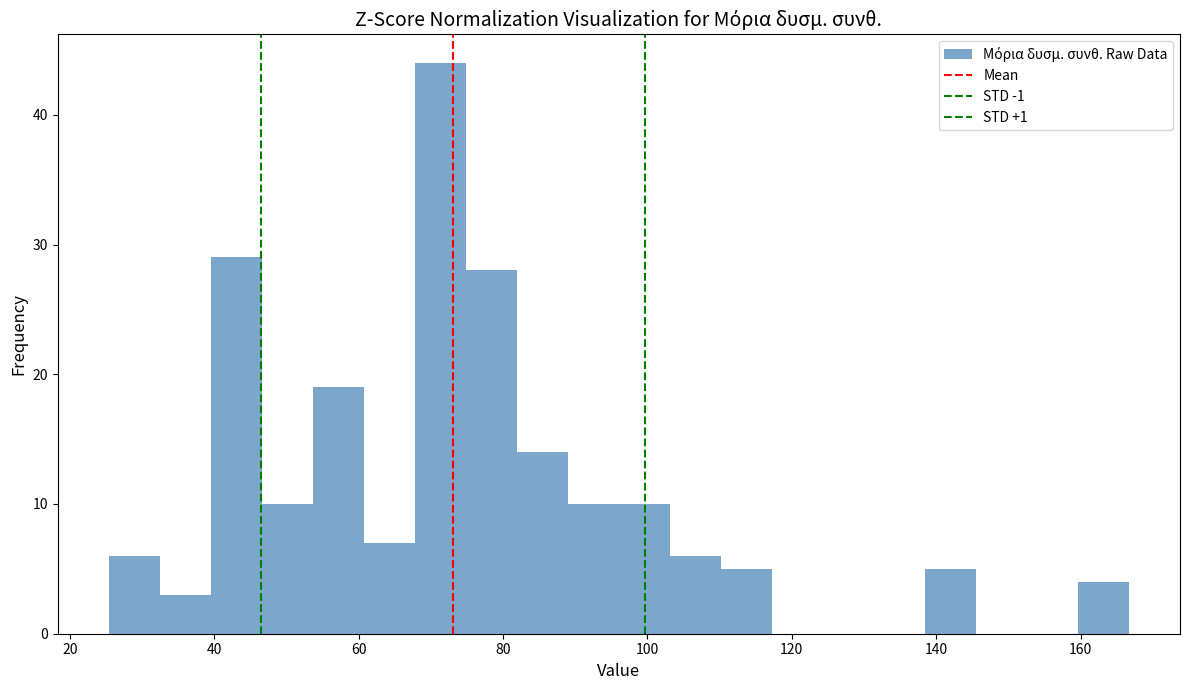

Around what value on the x-axis is the tallest bar? Give the approximate position of its centre, as read against the axis.

72